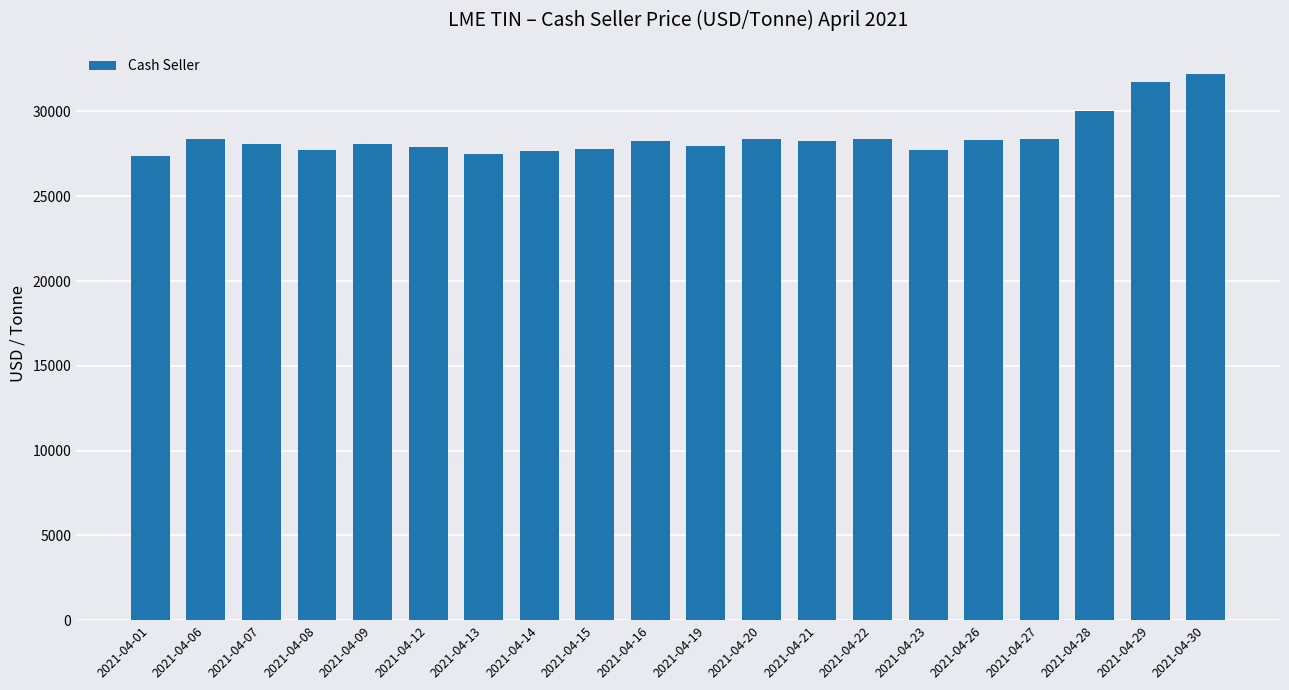

At which label does the data first exceed 28267?

2021-04-06